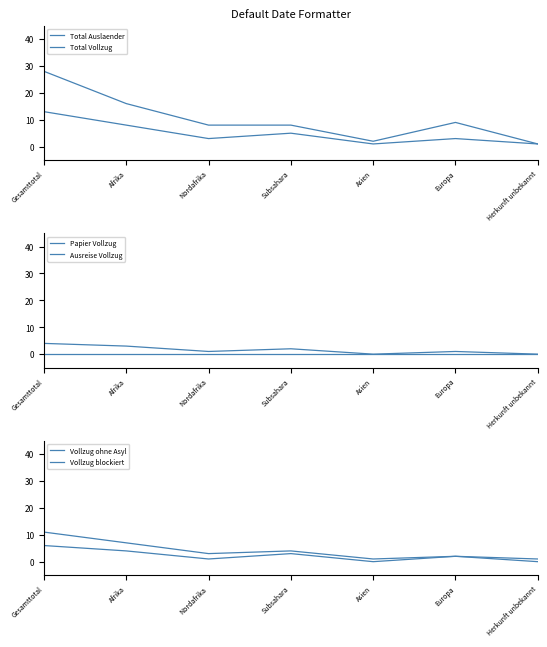

How many lines are shown in the chart?

6